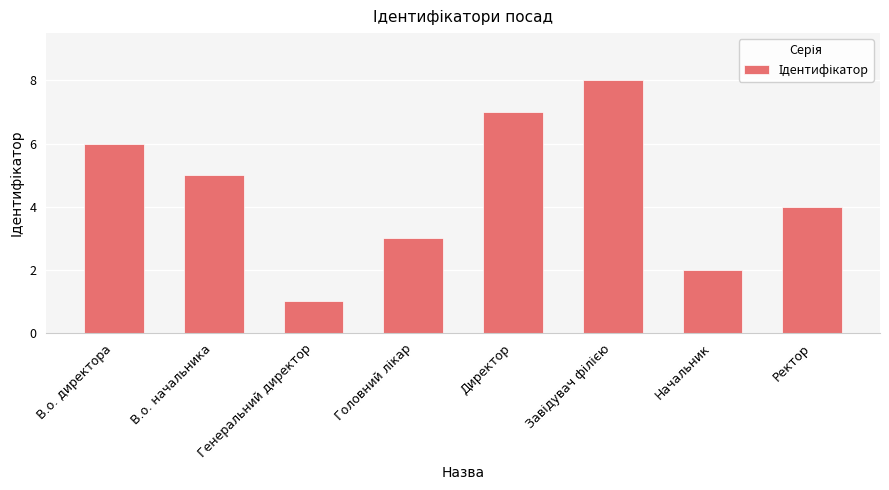

Are the bars grouped side by side (vs. stacked)?

No